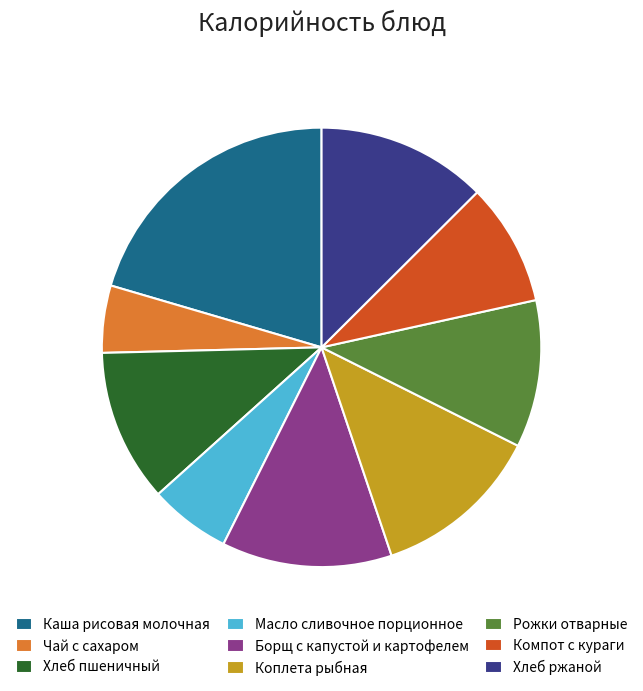

Is there a majority slice in this chart?

No